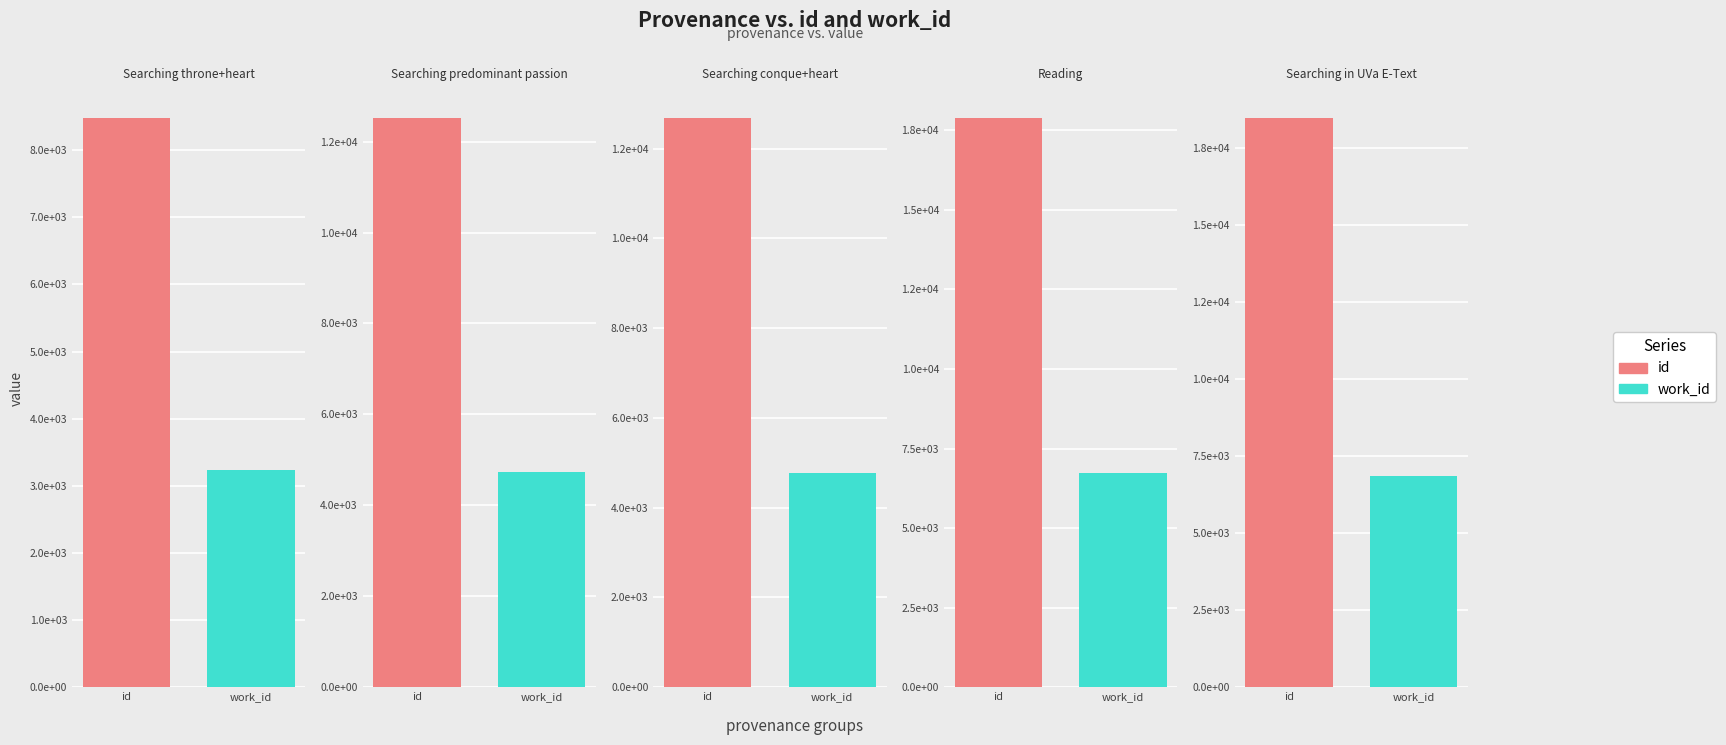

What position from the right is Searching conque+heart?

3